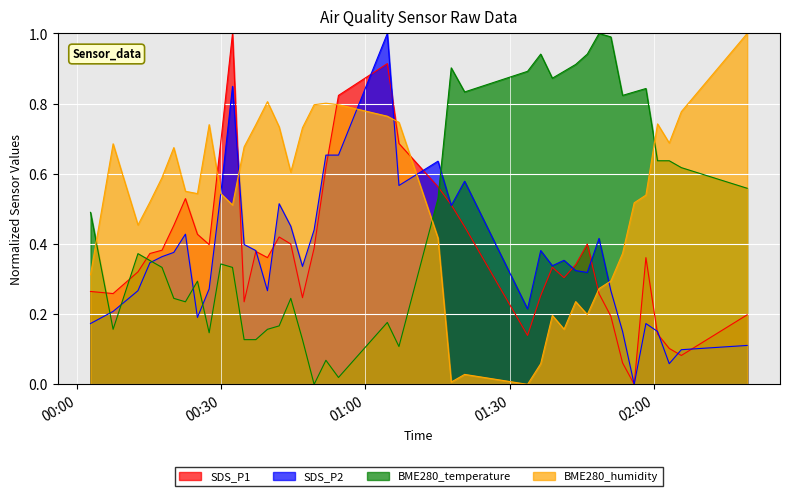

What are all the series names shown in the legend?

SDS_P1, SDS_P2, BME280_temperature, BME280_humidity